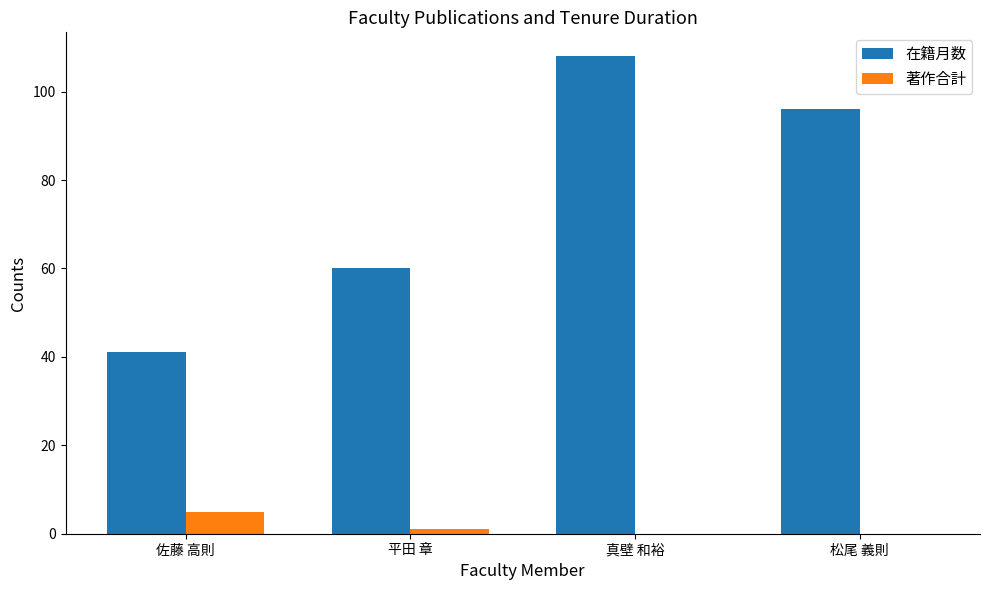

What is the sum of all 在籍月数 values?

305